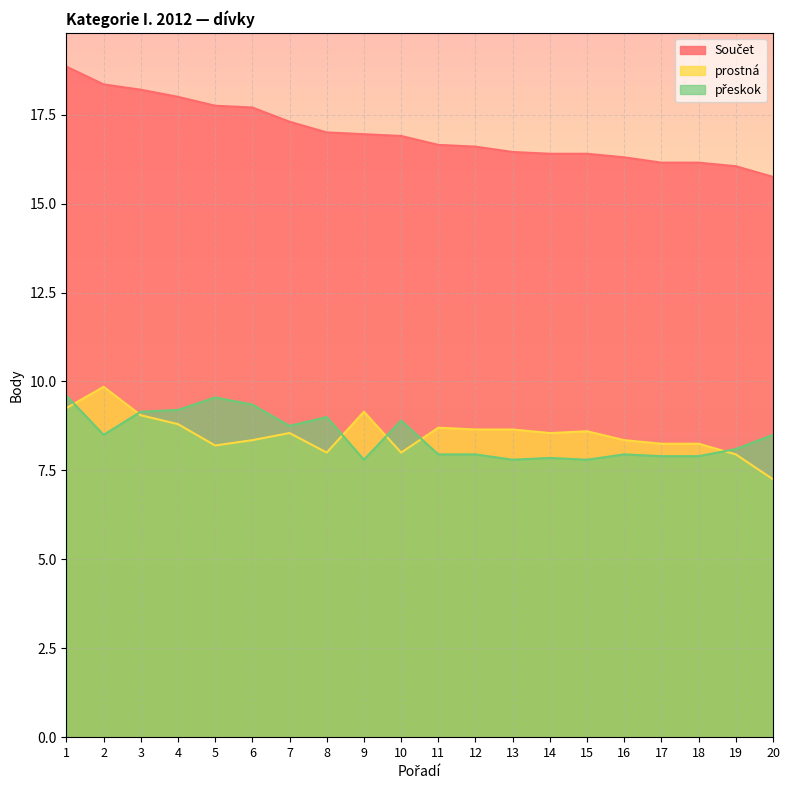

Is it true that prostná equals 14.6 at 11?

False